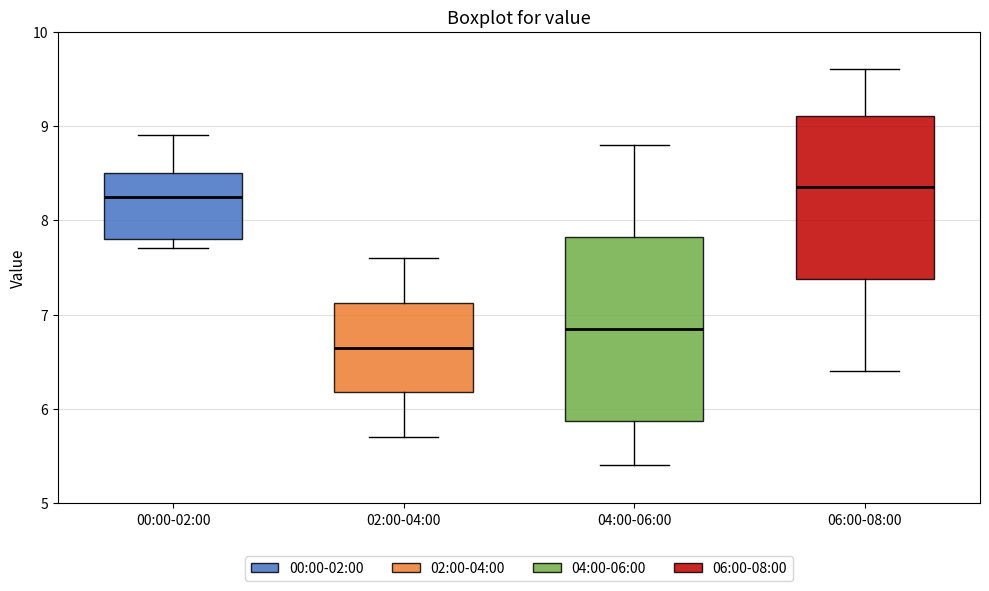

Reading left to right, transcribe this box plot: for each box, give where its median line is, the range the box spans, and where its two whiskers end, as read against the y-axis. The values are not printed on the chart, so give them approximately, as read against the axis.

00:00-02:00: median 8.3, box 7.8 to 8.5, whiskers 7.7 to 8.9
02:00-04:00: median 6.7, box 6.2 to 7.1, whiskers 5.7 to 7.6
04:00-06:00: median 6.9, box 5.9 to 7.8, whiskers 5.4 to 8.8
06:00-08:00: median 8.4, box 7.4 to 9.1, whiskers 6.4 to 9.6